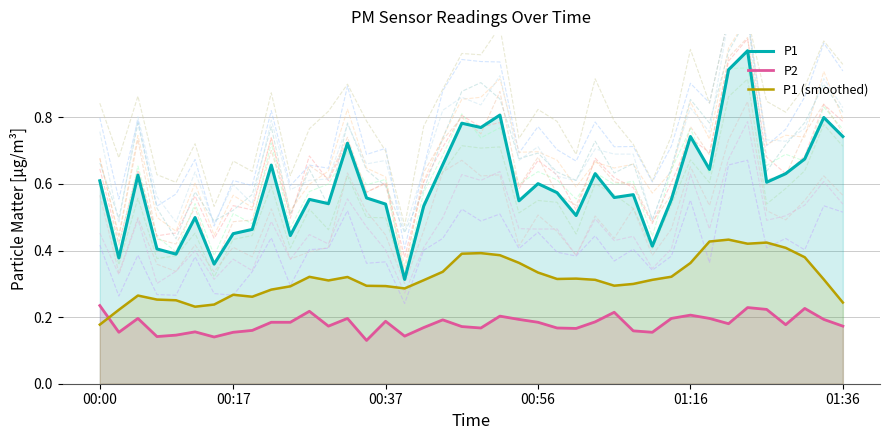

Which series ends up on top after the final intersection of P1 (smoothed) and P2?

P1 (smoothed)